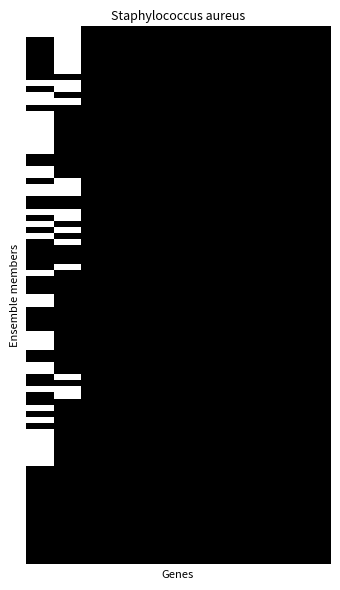

Which category has the lowest value across all series?

1